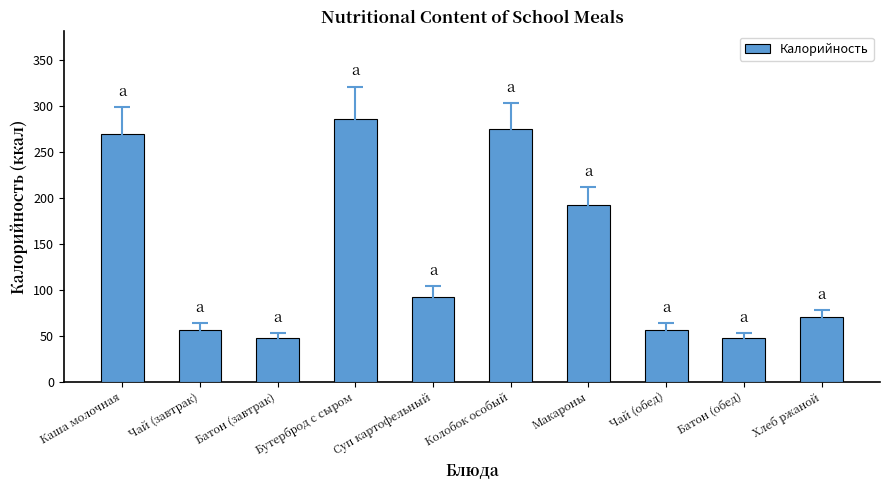

True or false: the data shows 269 at Каша молочная.

True